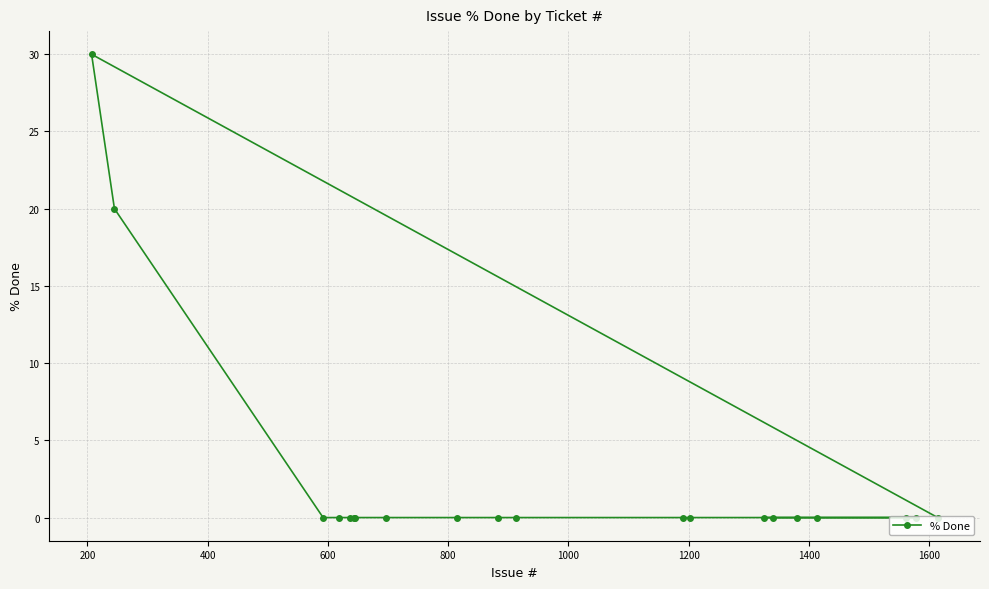

What is the sum of all values?

50